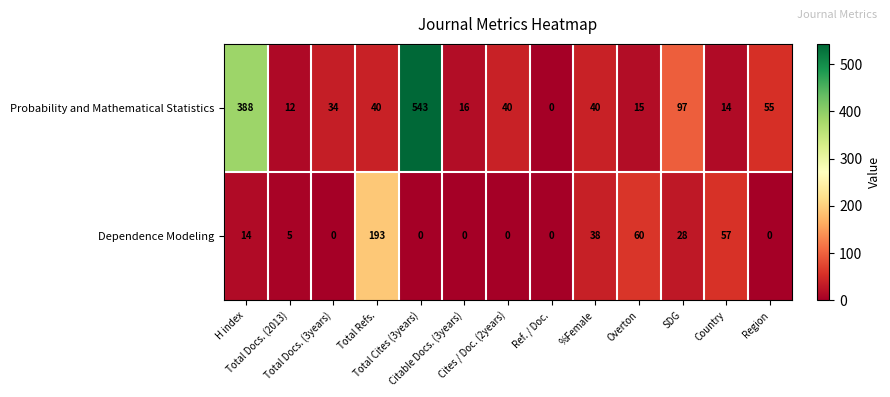

What is the difference between the second highest and minimum values in the Probability and Mathematical Statistics series?

388